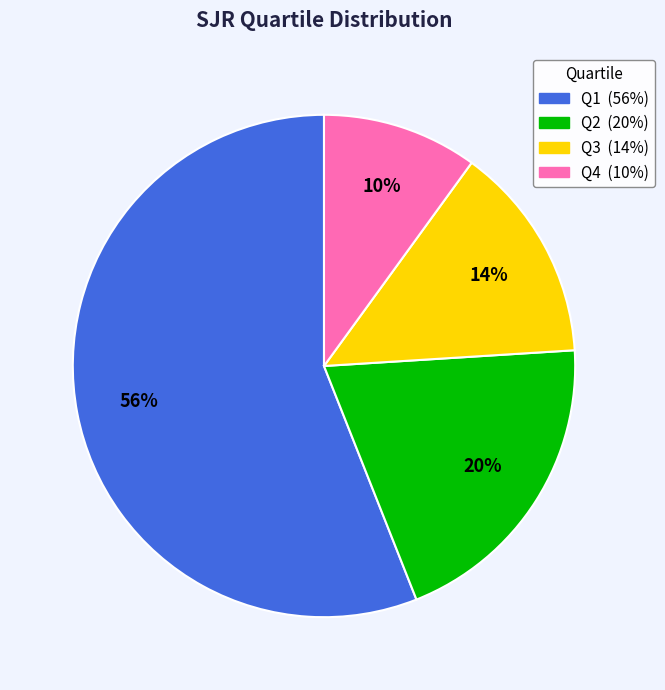

Combined, do Q4 and Q2 account for over 50%?

No